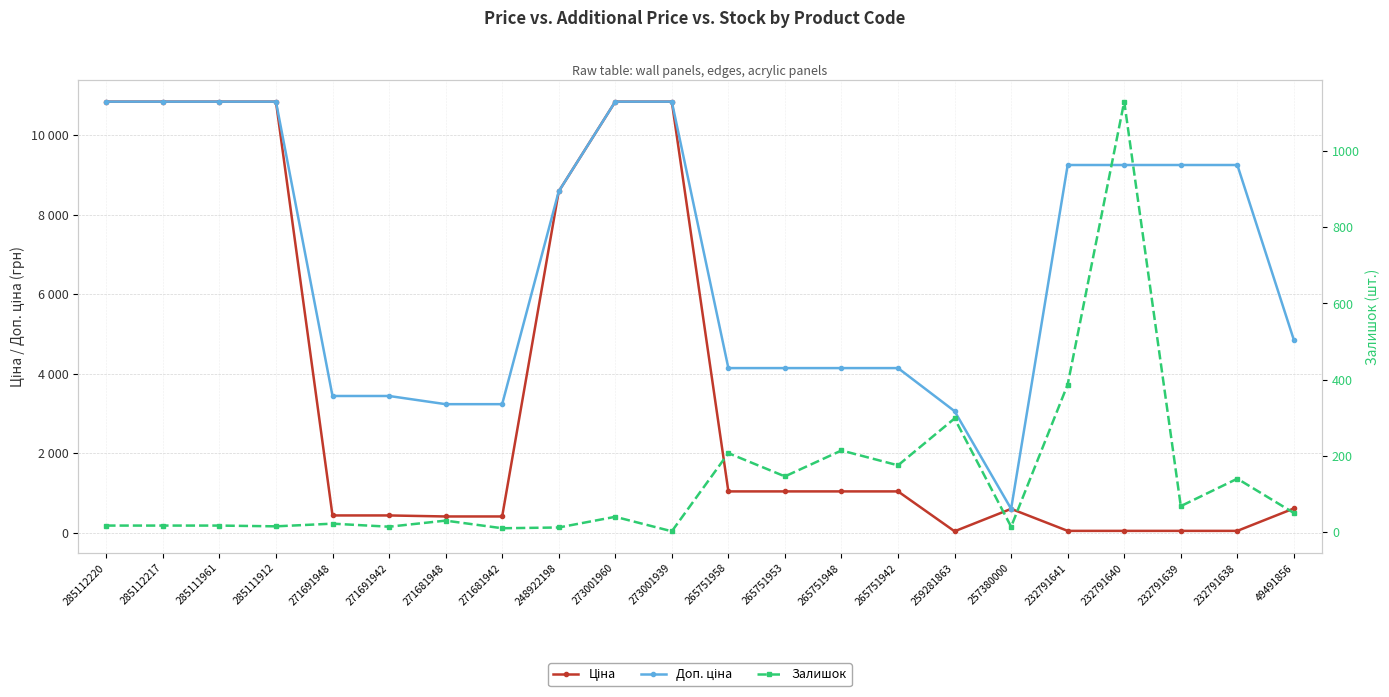

List the series in order of their peak value, highest first.

Ціна, Доп. ціна, Залишок